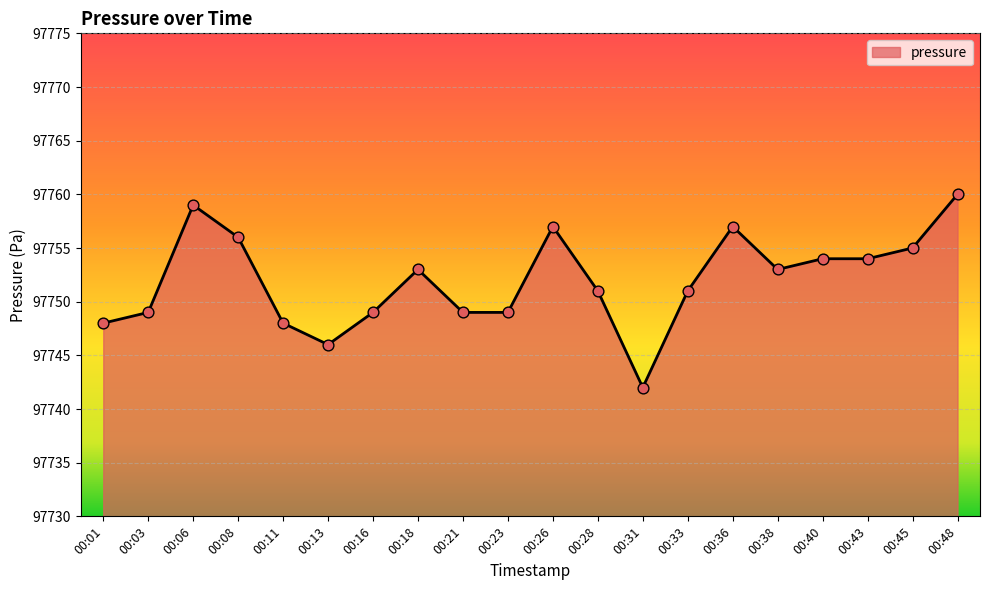

What is the change in value from 00:33 to 00:38?

+2